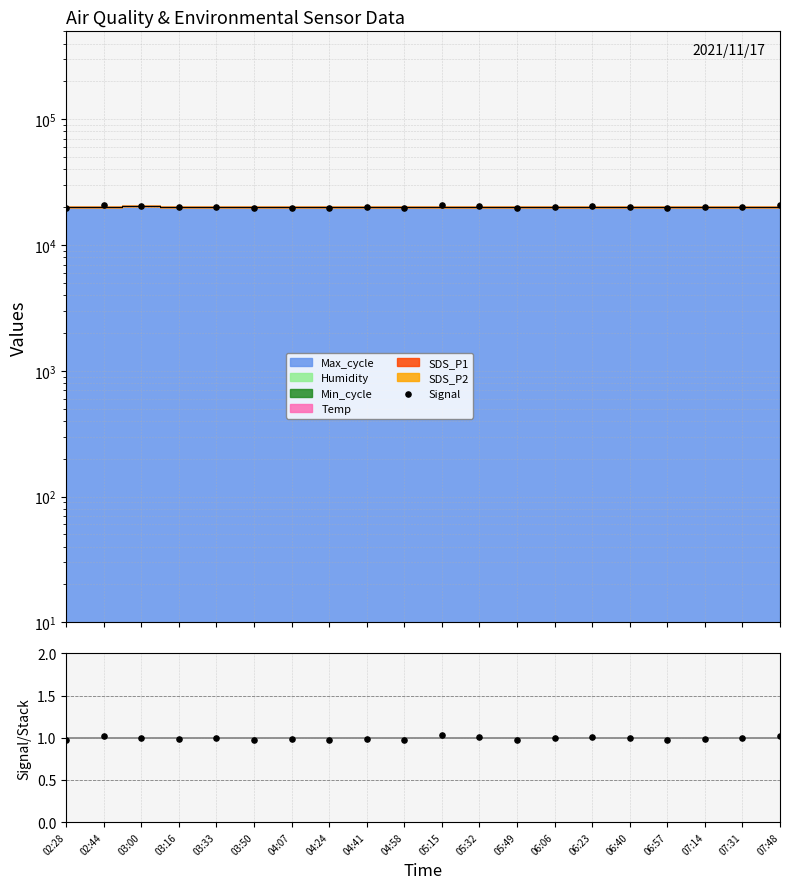

What is the total value across all series at 04:24?

19741.3